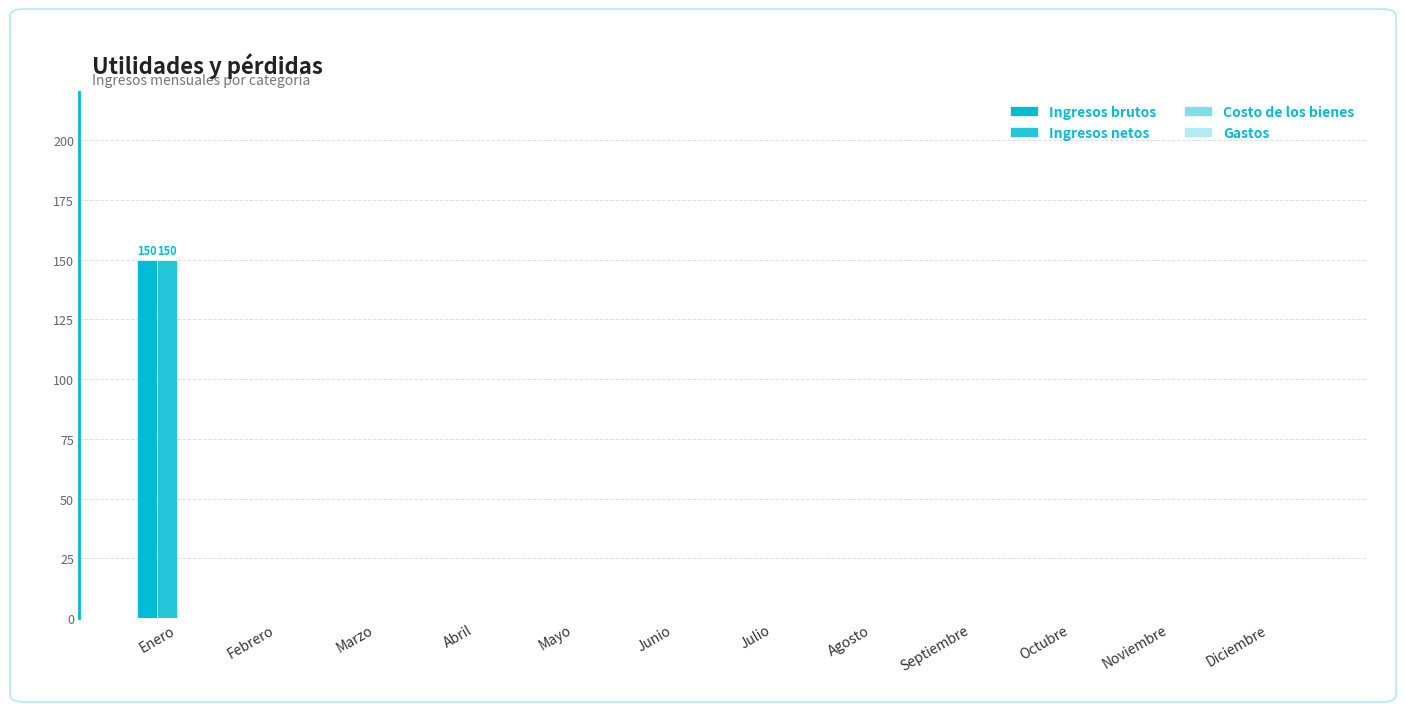

Reading left to right, transcribe all the data shown in this chart.

Ingresos brutos: Enero=150	Febrero=0	Marzo=0	Abril=0	Mayo=0	Junio=0	Julio=0	Agosto=0	Septiembre=0	Octubre=0	Noviembre=0	Diciembre=0
Ingresos netos: Enero=150	Febrero=0	Marzo=0	Abril=0	Mayo=0	Junio=0	Julio=0	Agosto=0	Septiembre=0	Octubre=0	Noviembre=0	Diciembre=0
Costo de los bienes: Enero=0	Febrero=0	Marzo=0	Abril=0	Mayo=0	Junio=0	Julio=0	Agosto=0	Septiembre=0	Octubre=0	Noviembre=0	Diciembre=0
Gastos: Enero=0	Febrero=0	Marzo=0	Abril=0	Mayo=0	Junio=0	Julio=0	Agosto=0	Septiembre=0	Octubre=0	Noviembre=0	Diciembre=0